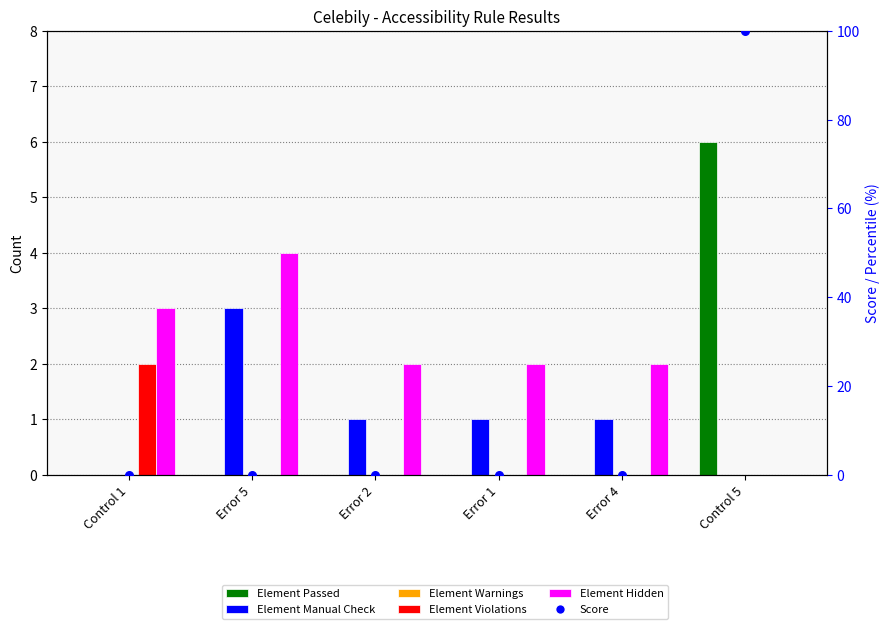

Which series reaches the maximum Y coordinate?

Score